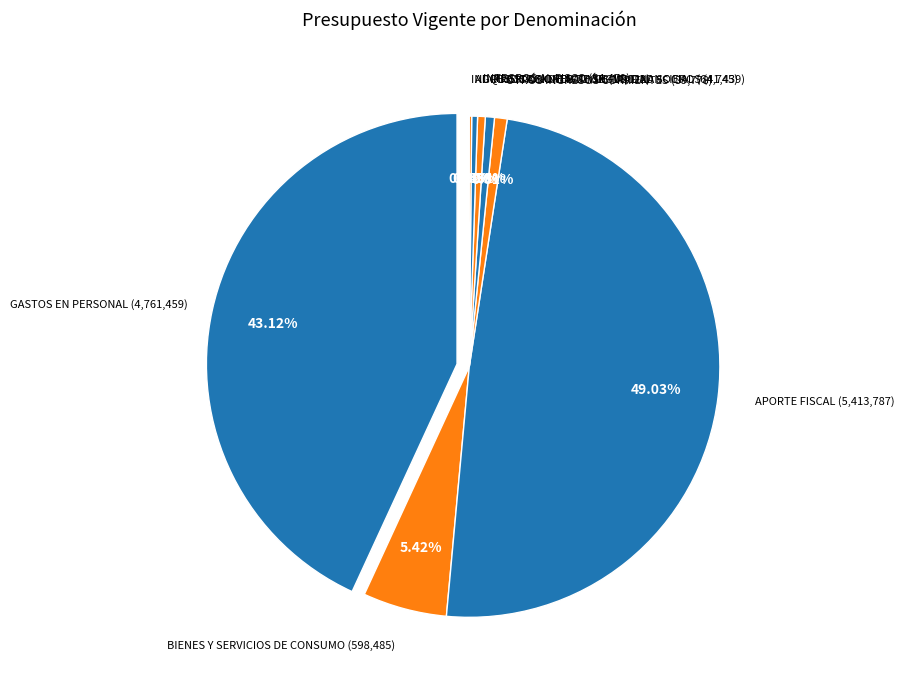

Rank the categories by value from highest to lowest.

APORTE FISCAL, GASTOS EN PERSONAL, BIENES Y SERVICIOS DE CONSUMO, OTROS INGRESOS CORRIENTES, PRESTACIONES DE SEGURIDAD SOCIAL, INTEGROS AL FISCO, ADQUISICIÓN DE ACTIVOS NO FINANCIEROS, INGRESOS DE OPERACIÓN